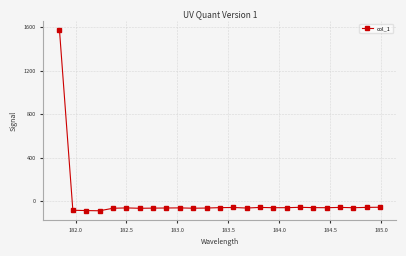

What is the sum of all values?

83.3